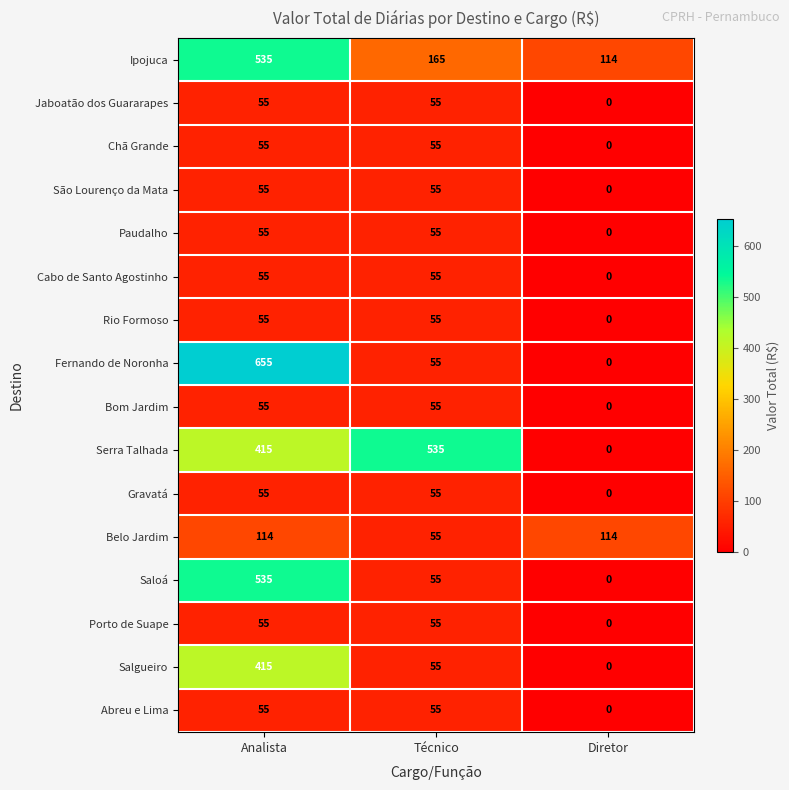

Between Analista and Diretor, which series saw the biggest shift?

Fernando de Noronha